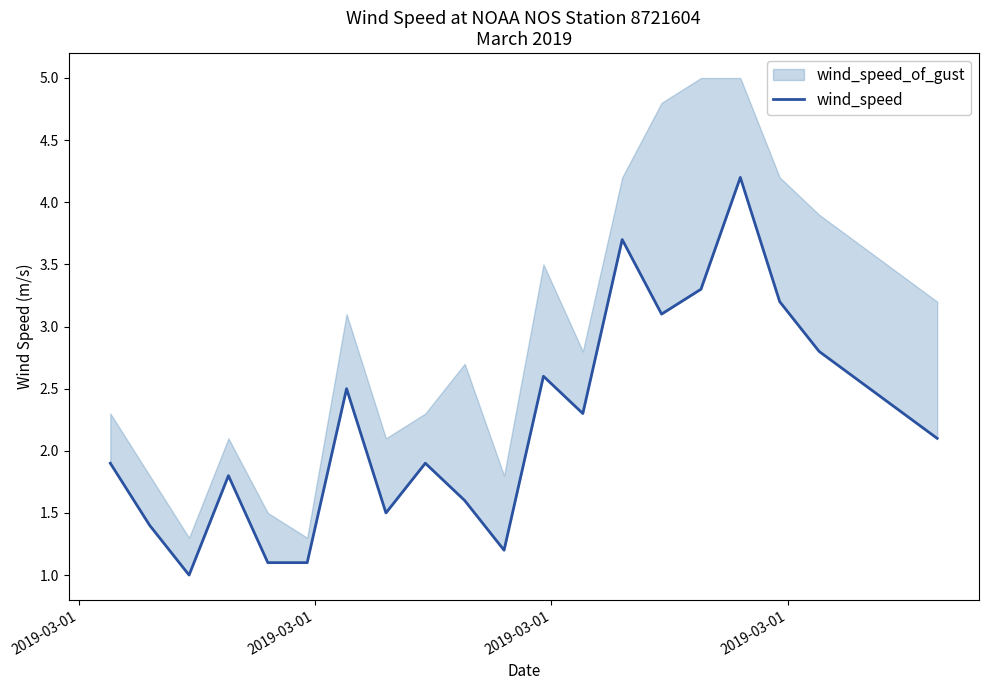

Which category has the lowest value across all series?

2019-03-01